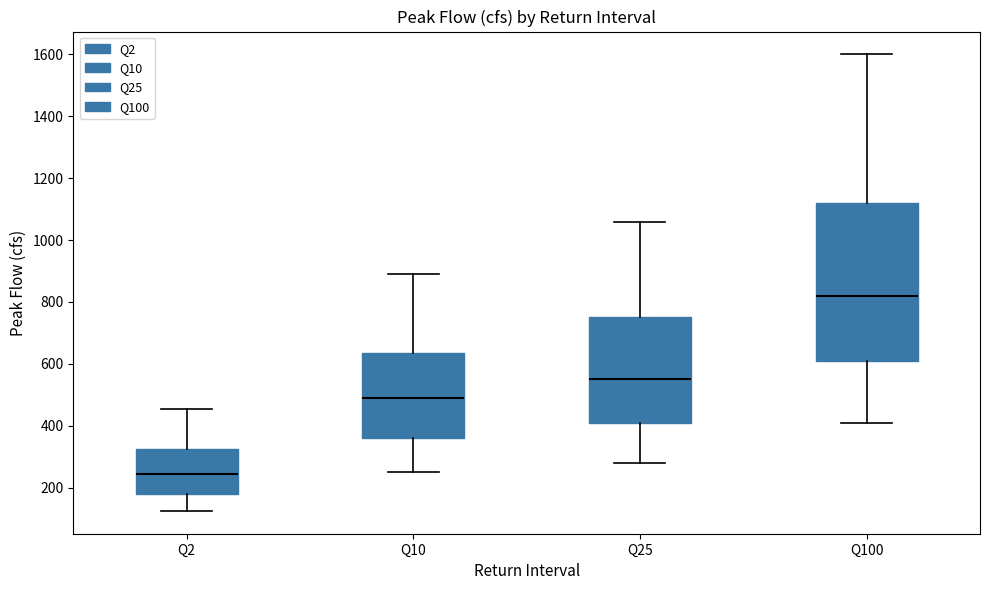

Which box has the highest median line?

Q100